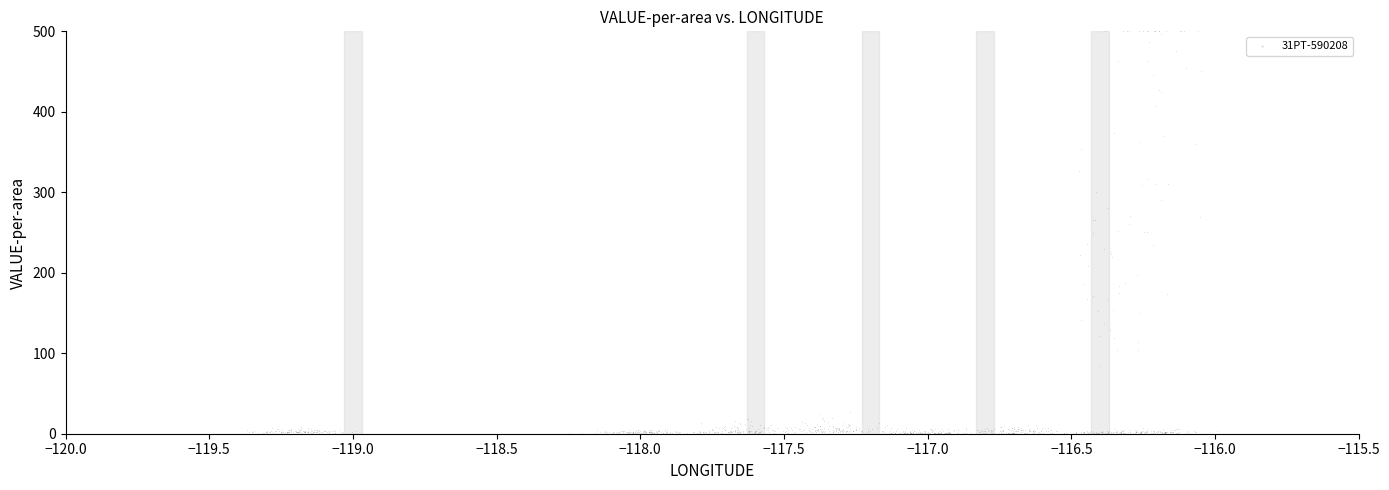

What is the range of Y values (max minus min)?

499.8